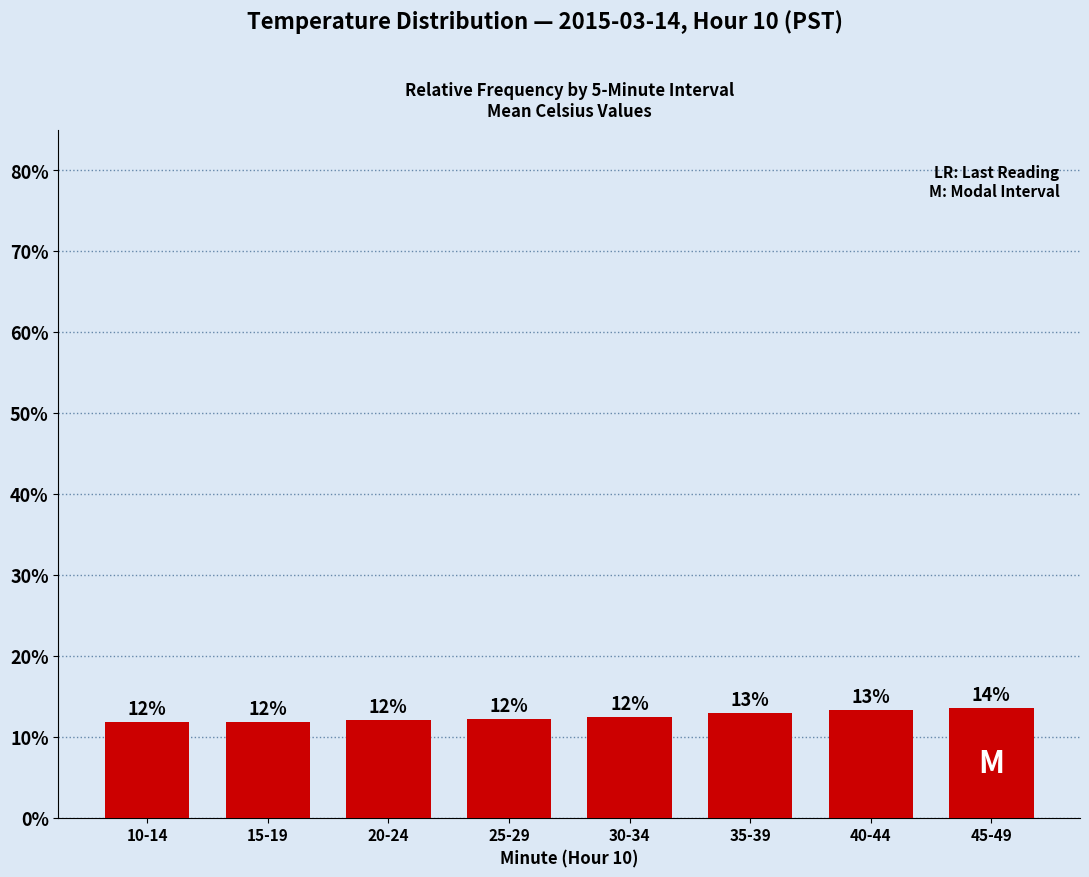

What is the difference between the maximum and minimum values?

1.8